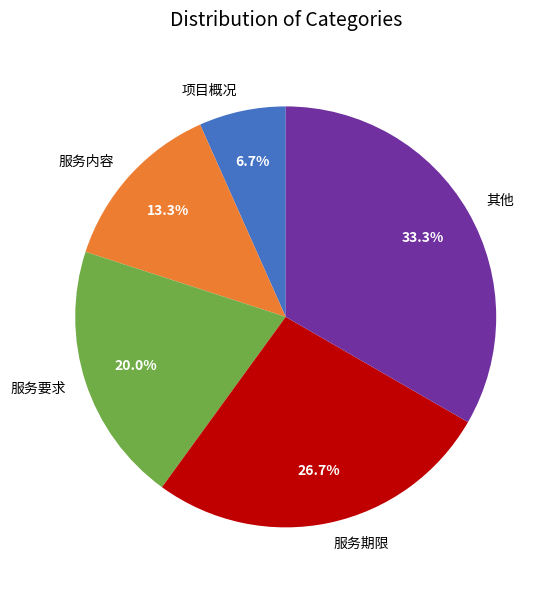

Is there any slice that represents more than half of the pie?

No